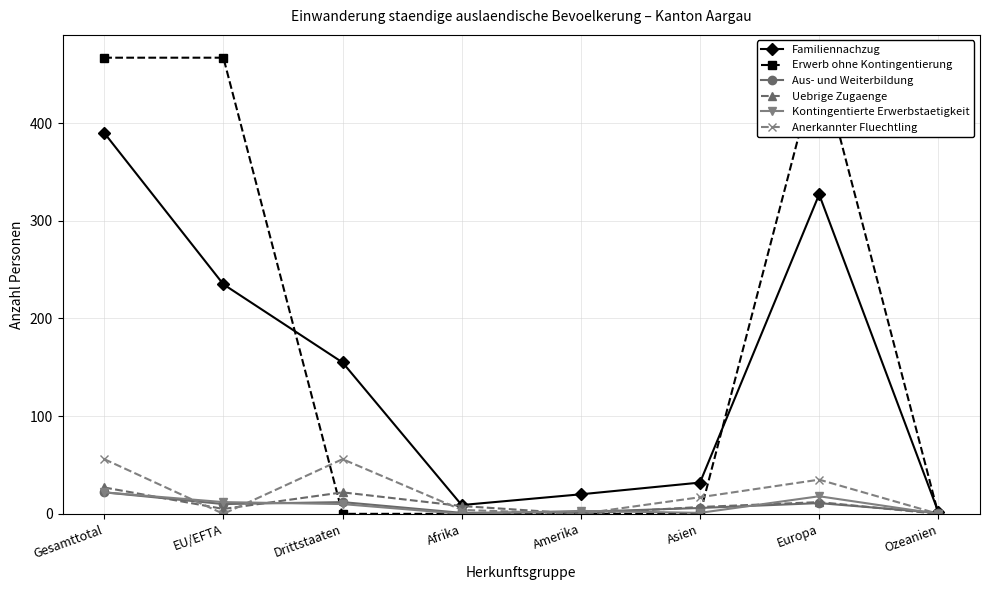

True or false: Familiennachzug and Uebrige Zugaenge cross at least once.

False